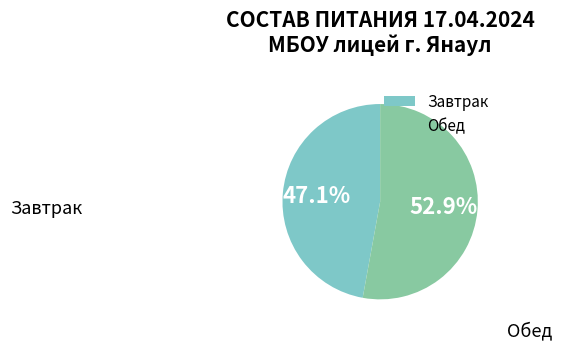

How many slices are in this pie chart?

2